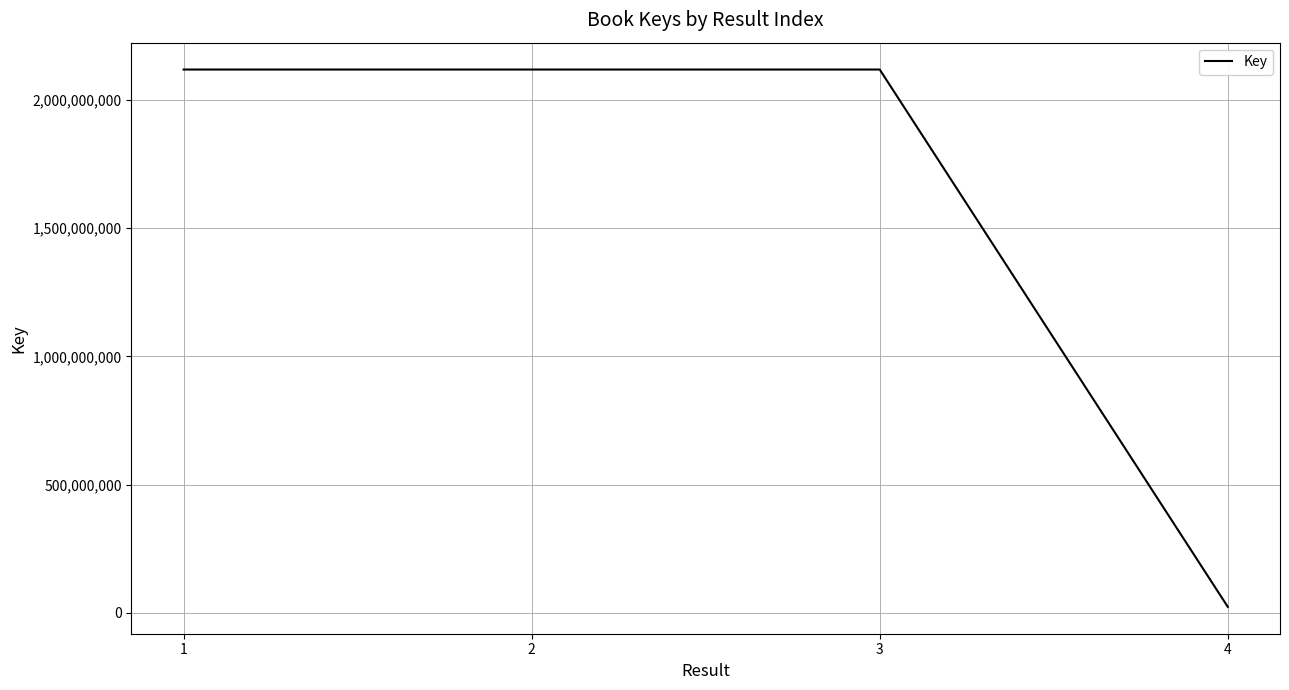

What is the approximate value at 2, to the nearest 100?

2117925100